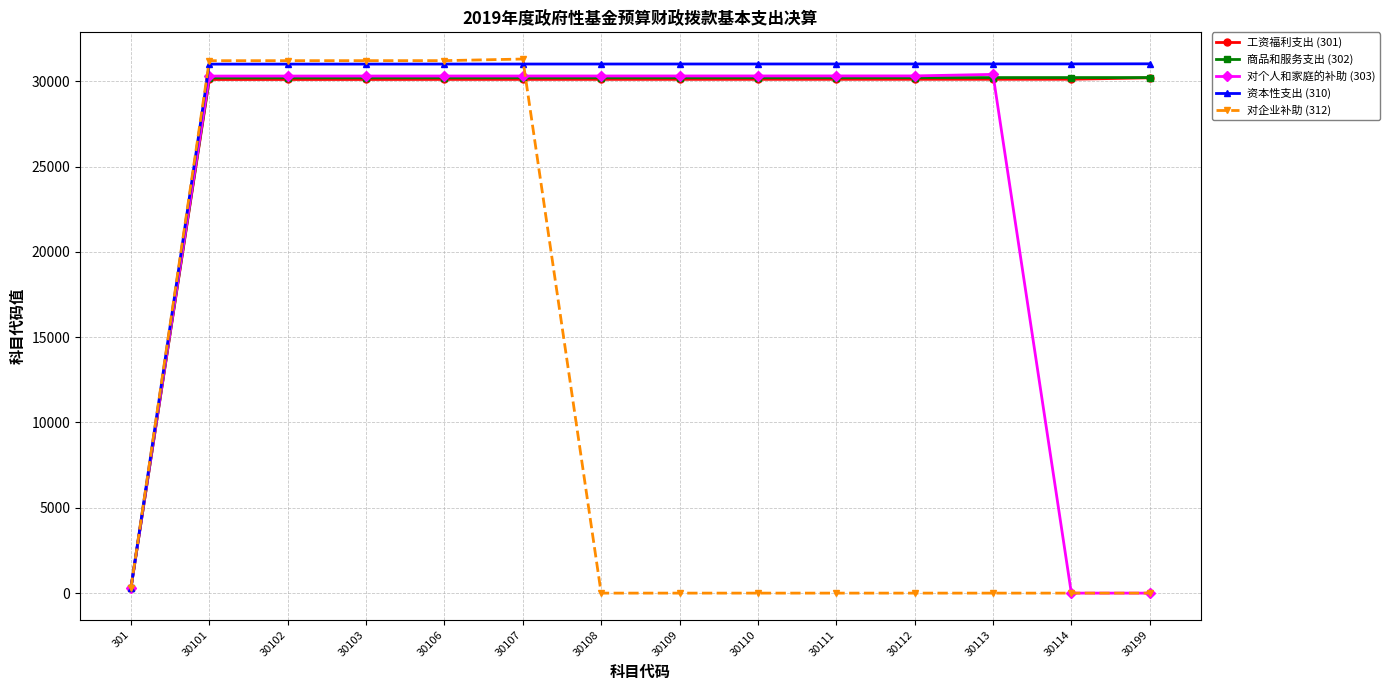

How many series are shown in this chart?

5